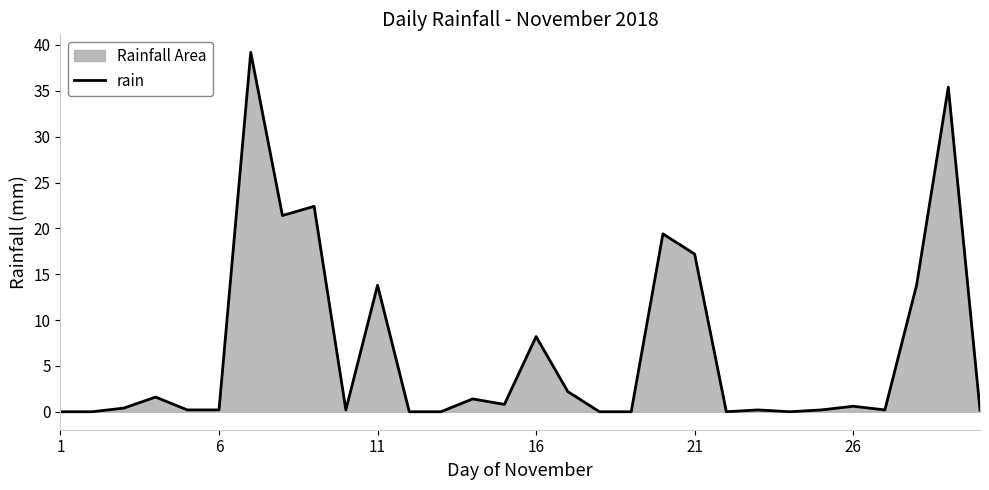

True or false: the data shows -24.0 at 21.

False